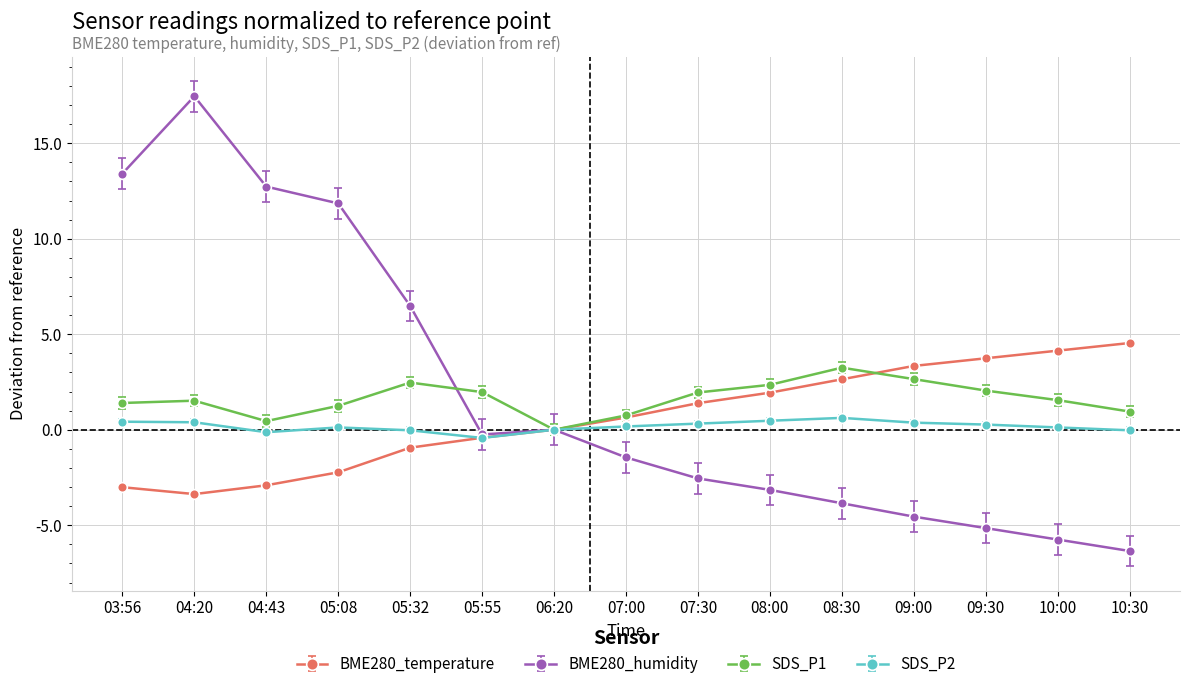

What are all the series names shown in the legend?

BME280_temperature, BME280_humidity, SDS_P1, SDS_P2